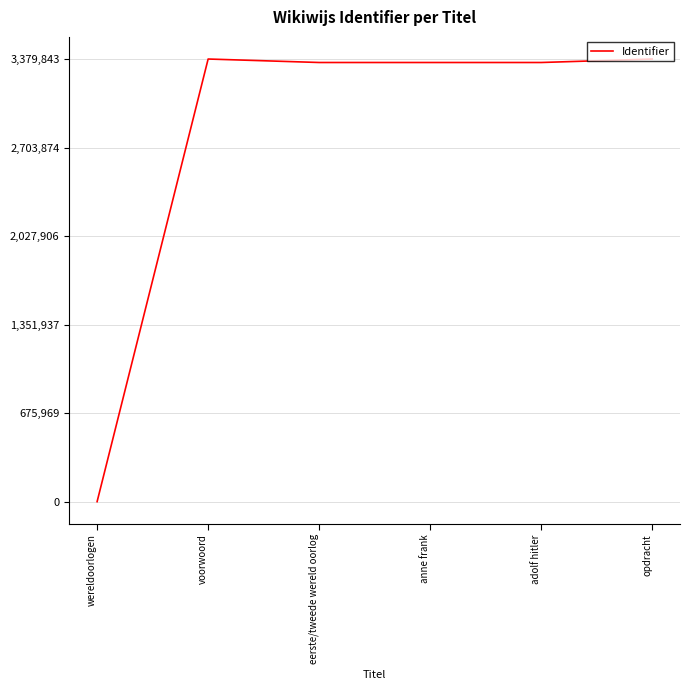

At which category does the chart reach its minimum across all series?

wereldoorlogen